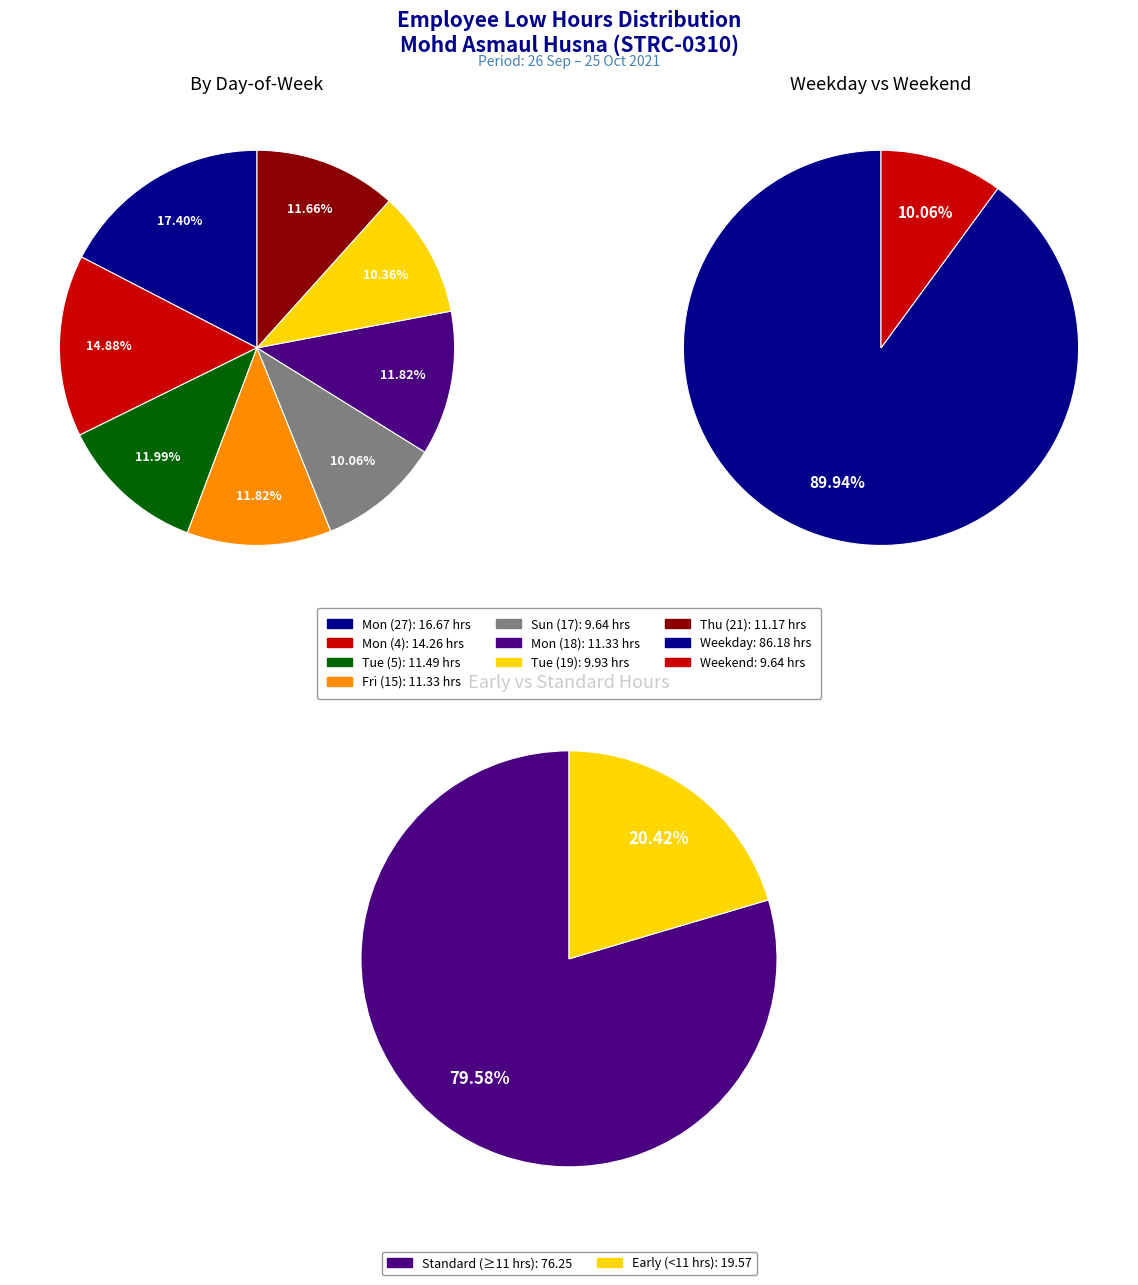

How much of the chart is everything except Sun_17?

89.9%